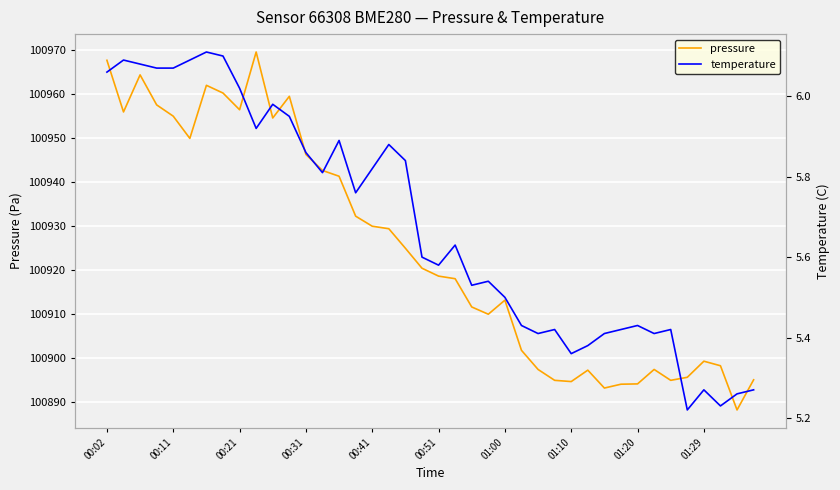

What is the maximum value for pressure?

100969.4